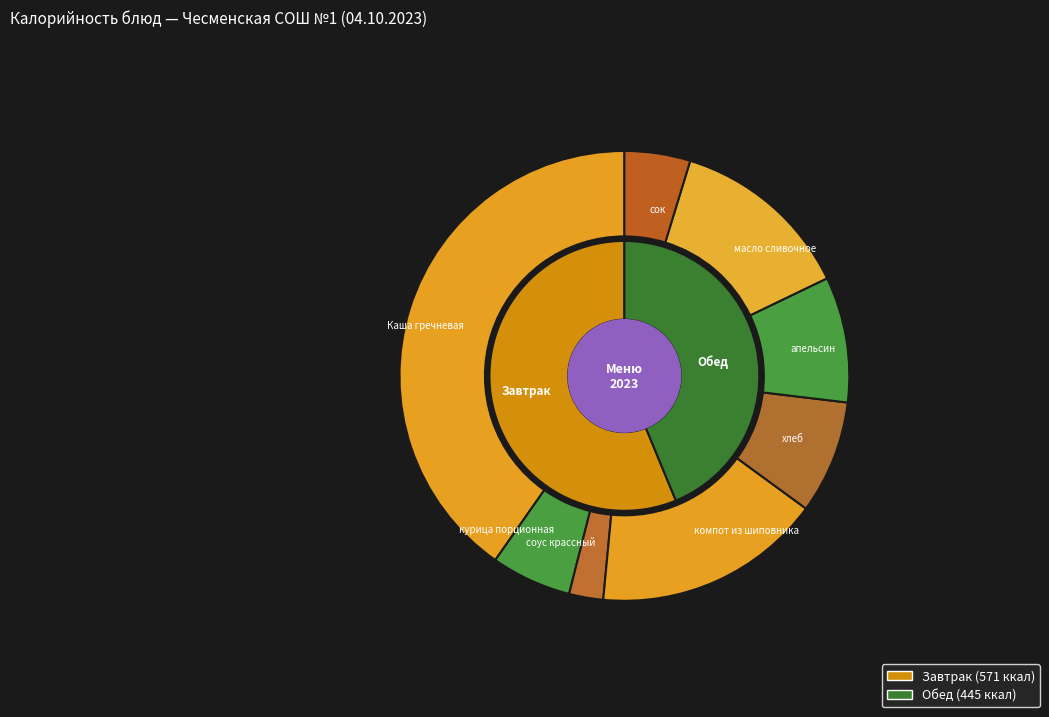

True or false: апельсин accounts for 9% of the total.

True